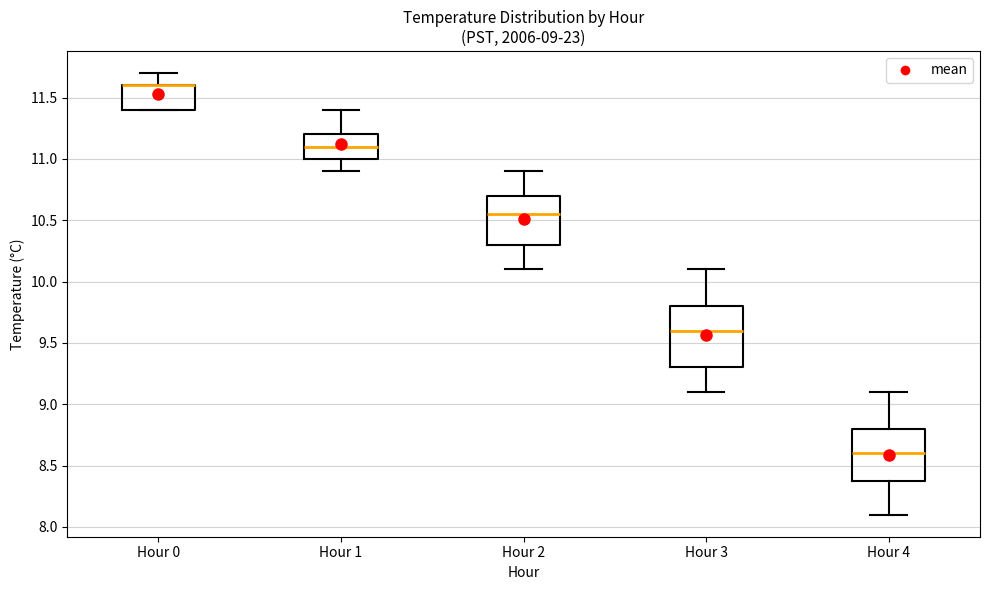

Comparing the boxes themselves (not the whiskers), which one is the tallest?

Hour 3